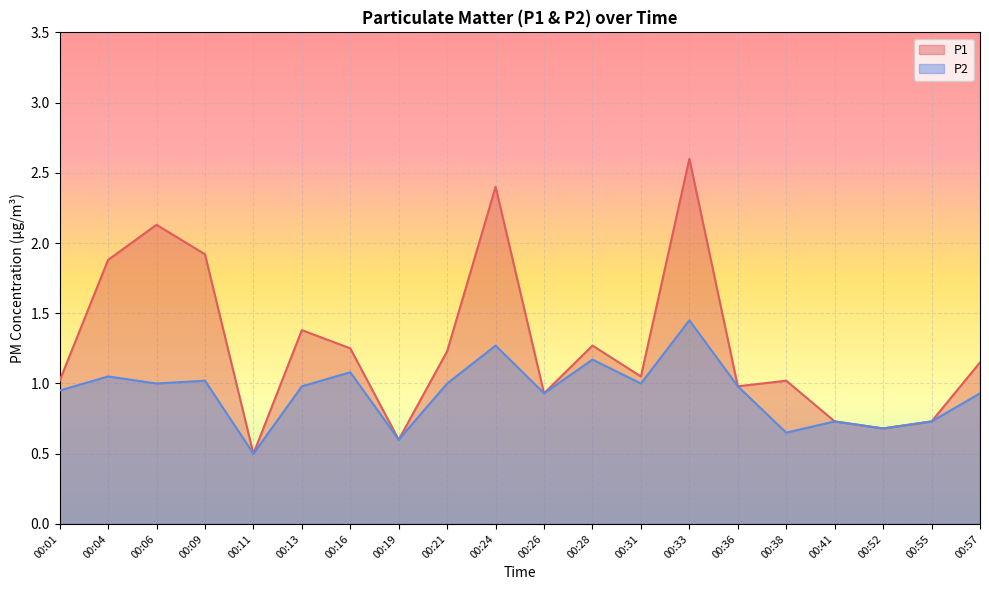

What is the lowest value of the P2 series?

0.5